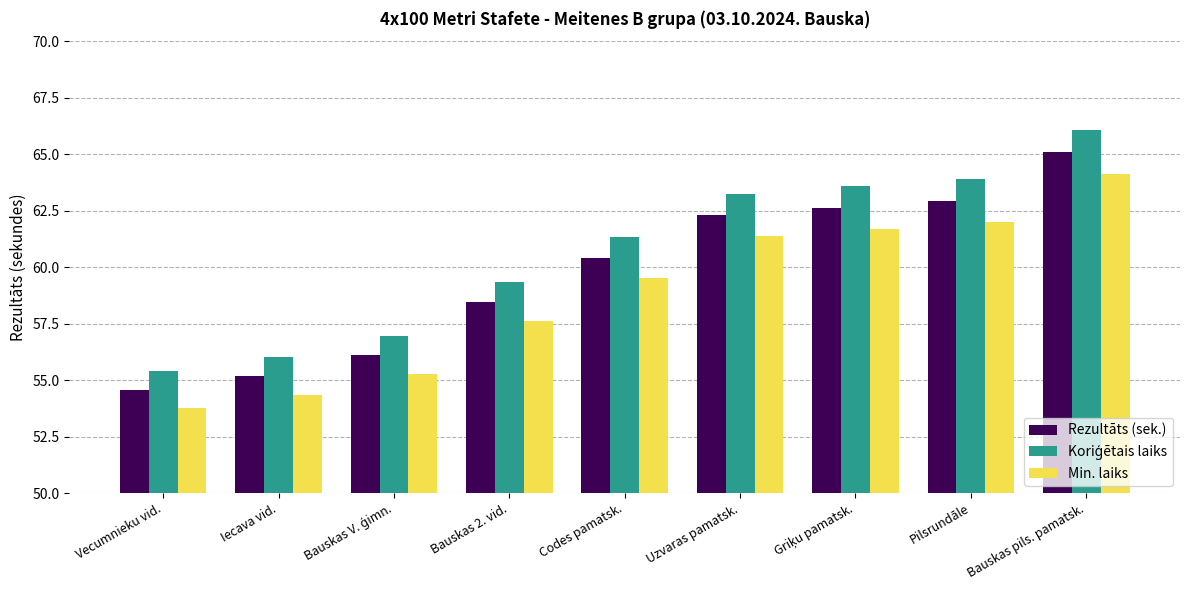

How many distinct data groups are displayed?

3